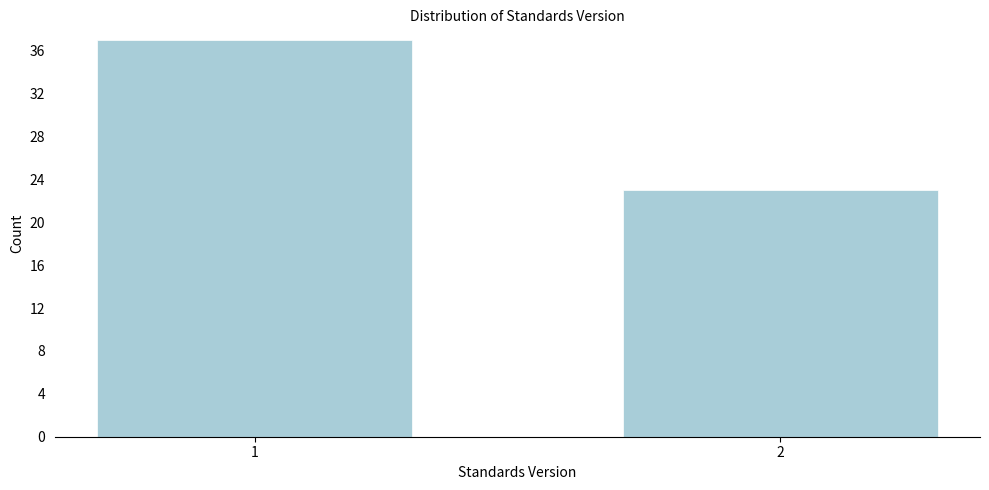

Reading left to right, what are all the values shown in this chart?

37	23